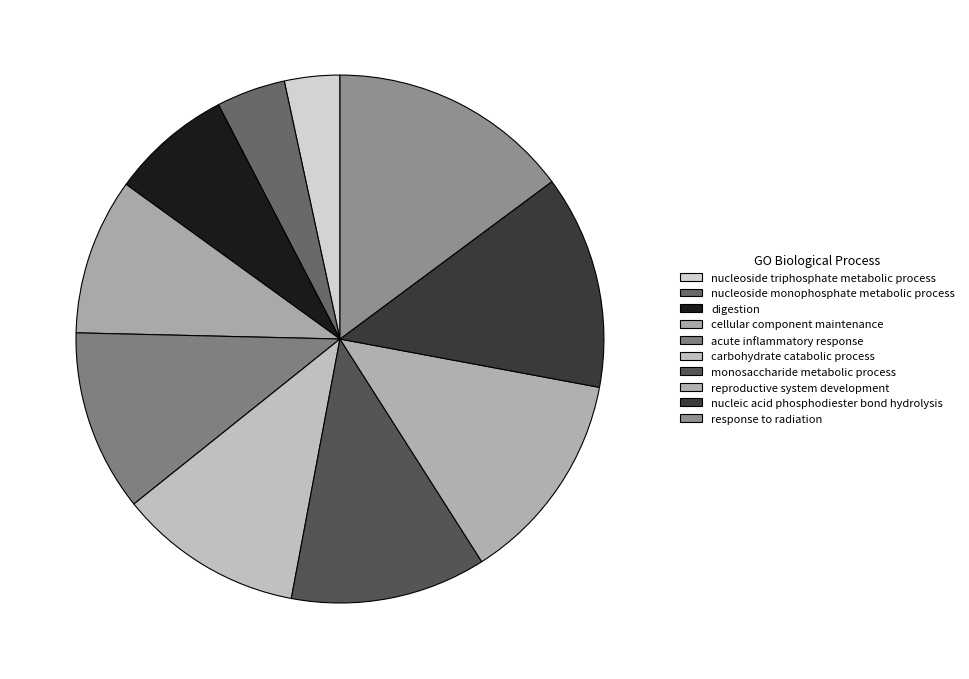

To the nearest percent, what percentage of the pie is carbohydrate catabolic process?

11%